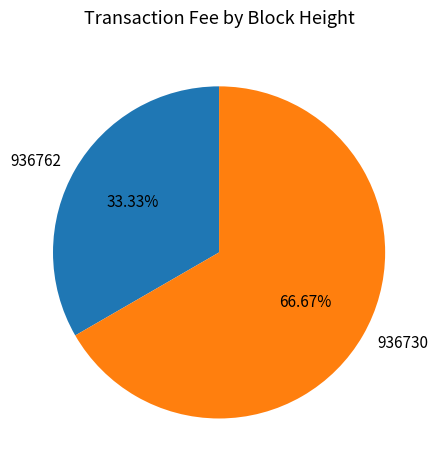

Which category has the smallest portion of the pie?

936762